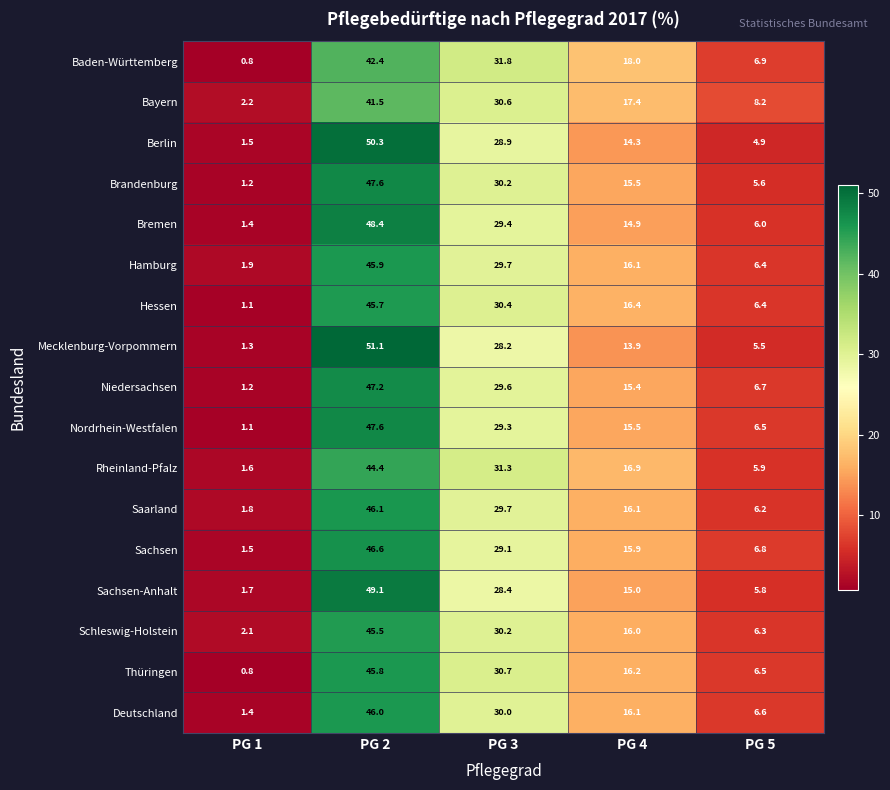

Which series has the largest range (max minus min)?

Mecklenburg-Vorpommern